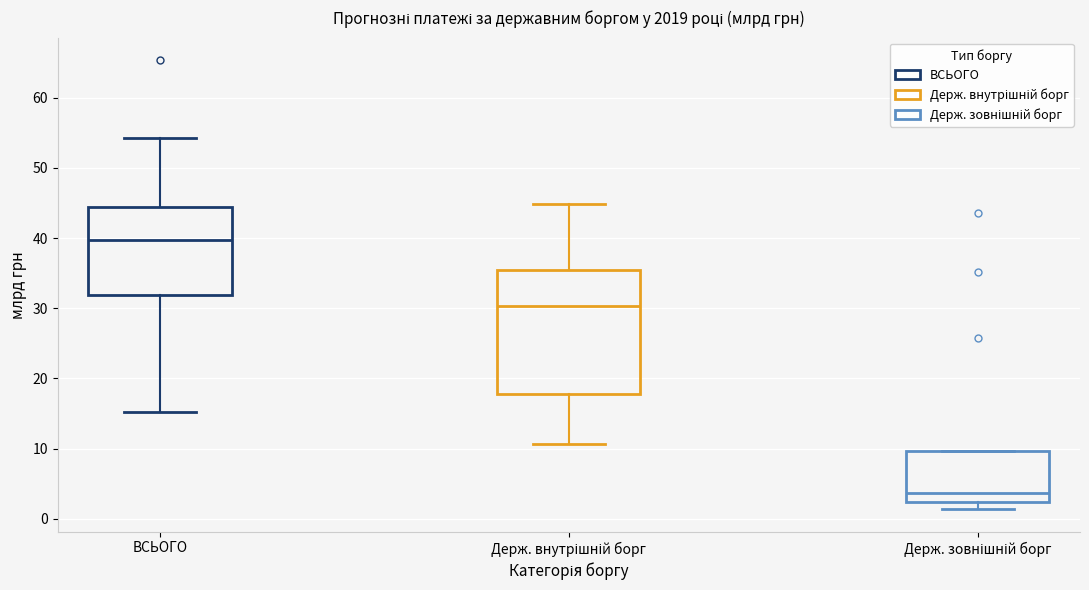

Reading left to right, read every box against the y-axis: the position of its median line, the range the box covers, and the ends of its whiskers. The values are not printed on the chart, so give them approximately, as read against the axis.

ВСЬОГО: median 40, box 32 to 44, whiskers 15 to 54
Держ. внутрішній борг: median 30, box 18 to 35, whiskers 11 to 45
Держ. зовнішній борг: median 4, box 2 to 10, whiskers 1 to 10